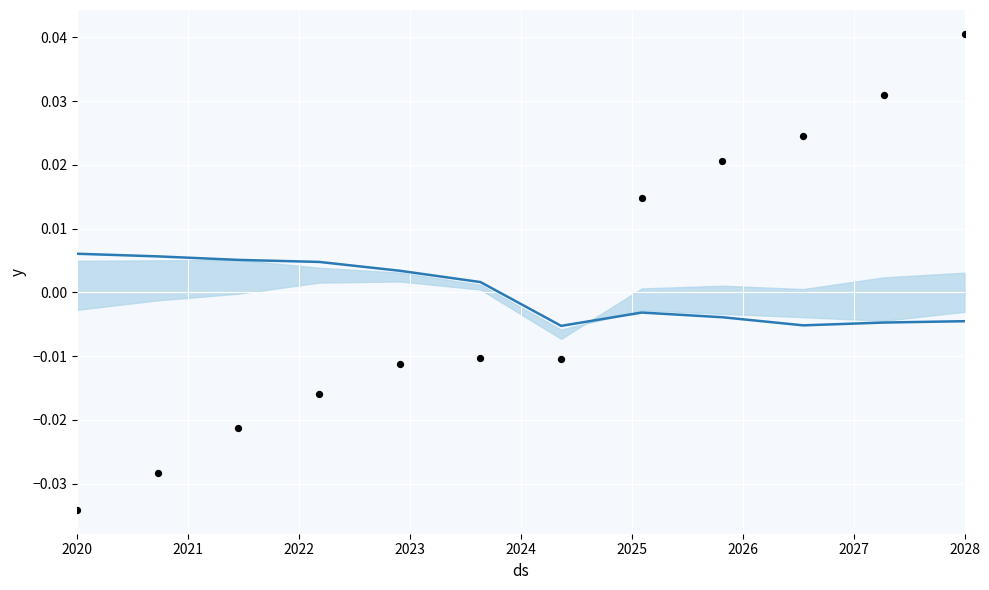

Which series has the largest total across all categories?

observations